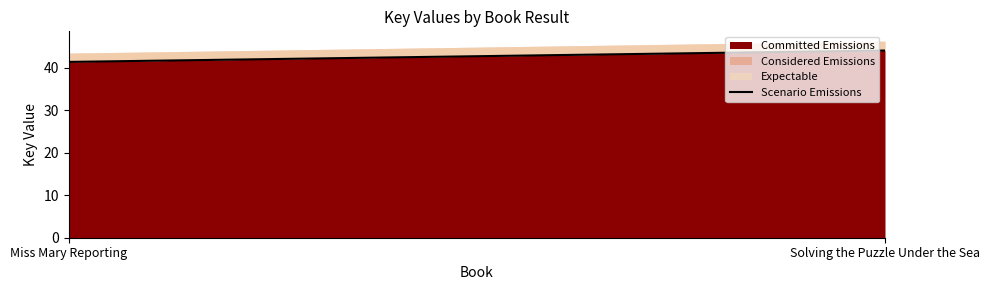

The chart shows a value of 44.1 at Solving the Puzzle Under the Sea. True or false?

True